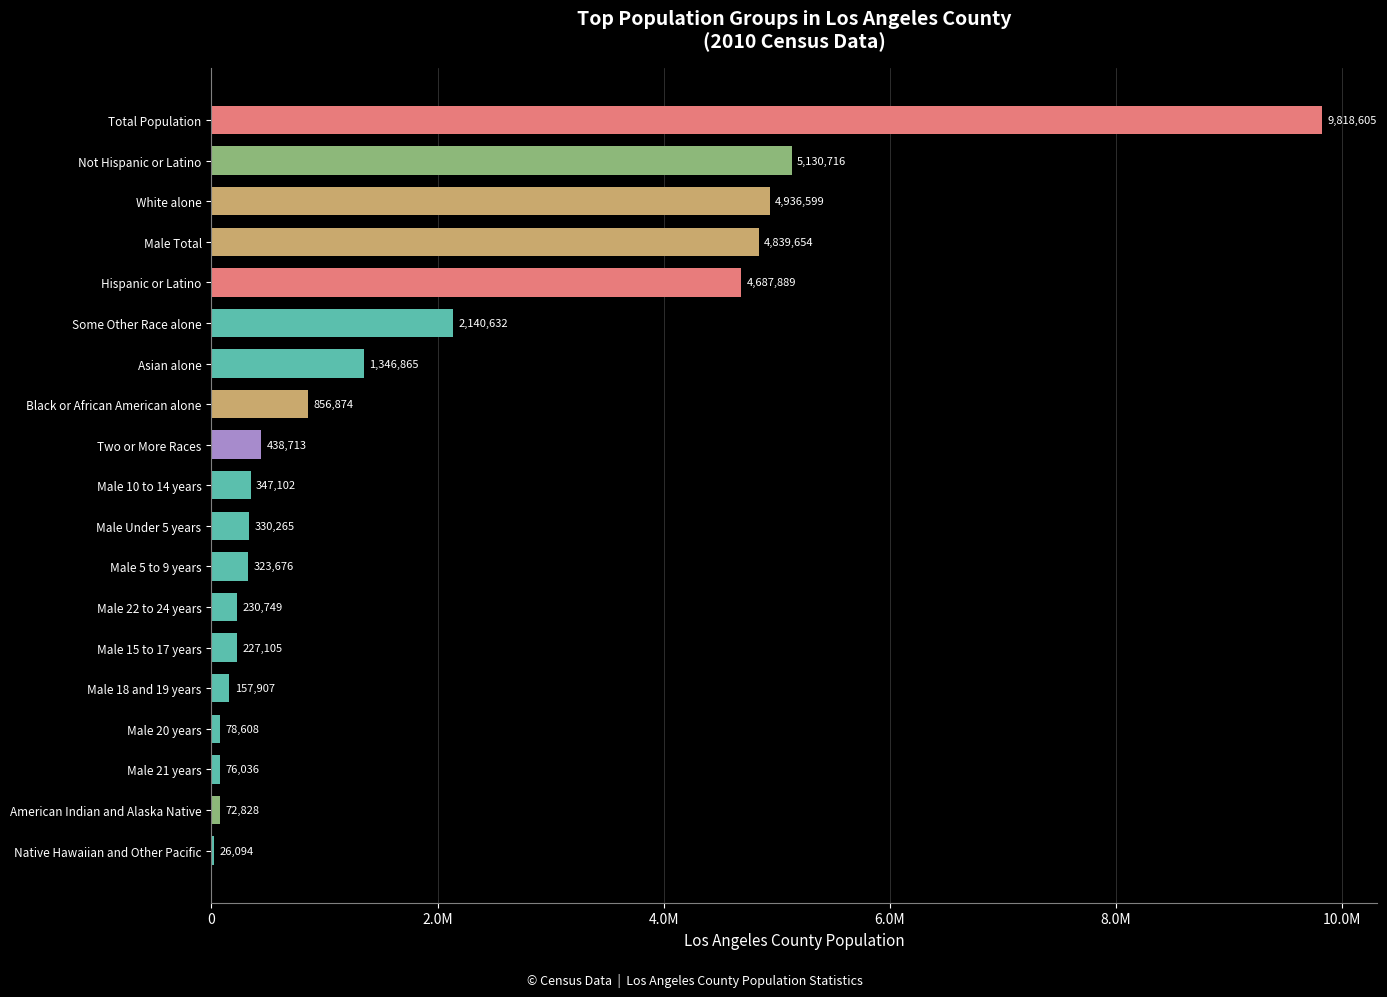

Are the bars horizontal?

Yes